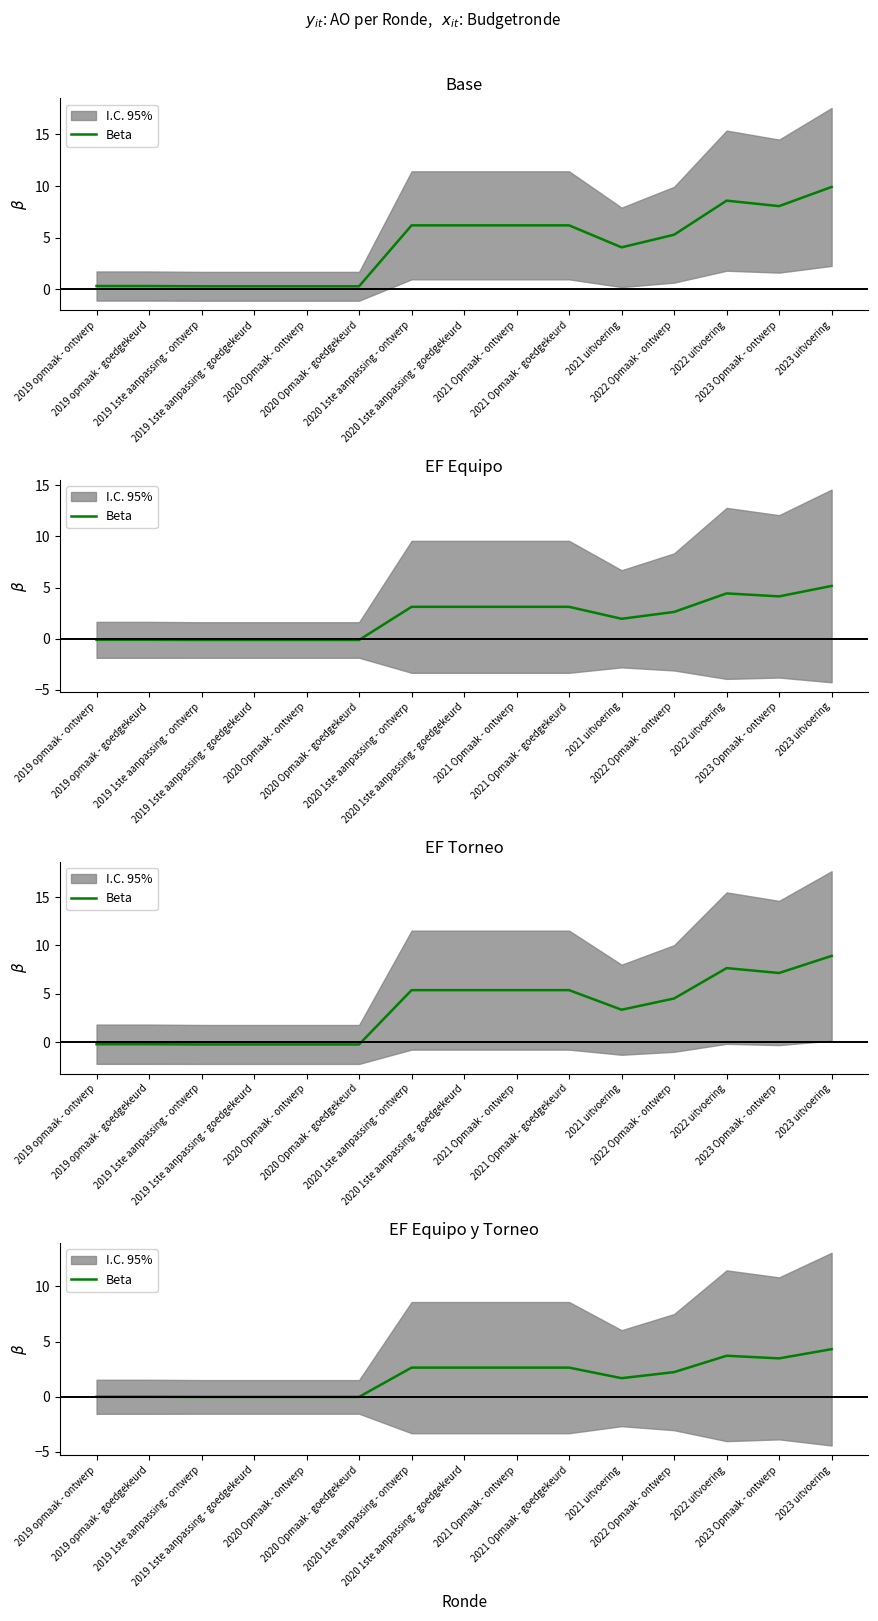

At which label is the value closest to 2?

2022 Opmaak - ontwerp